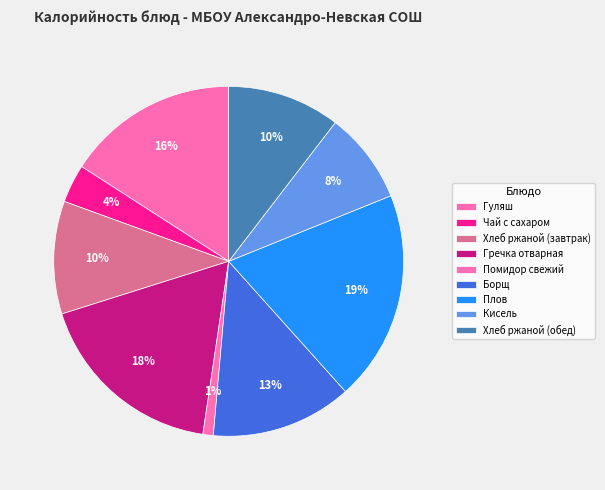

How many segments does this pie chart have?

9